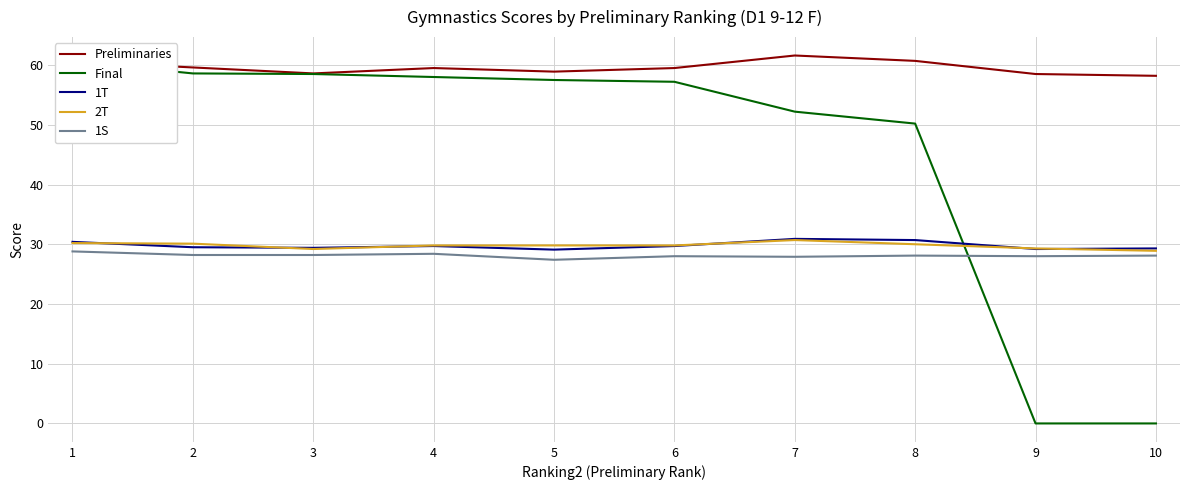

How many interior local peaks does the 1T series have?

2